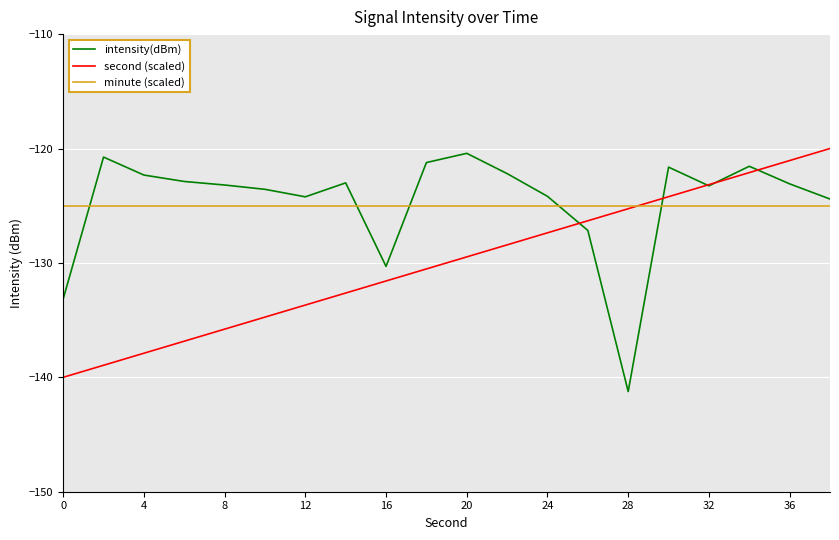

What is the difference between the maximum and minimum values in the second (scaled) series?

20.0